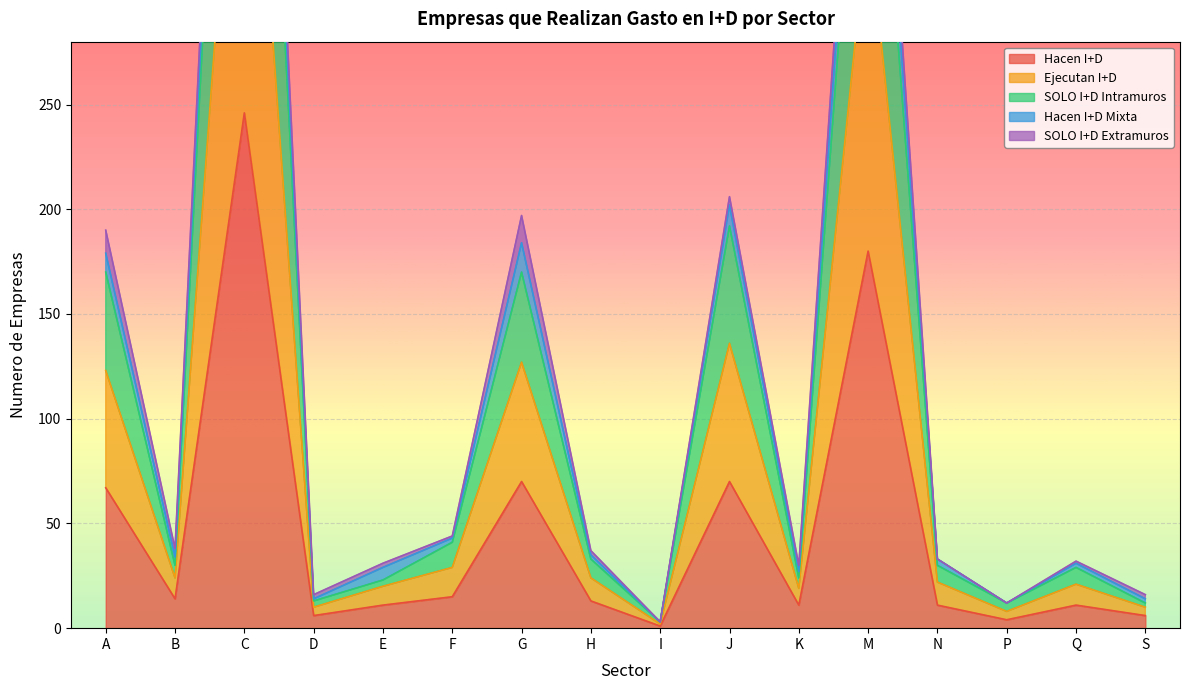

Which category has the highest value in the Hacen I+D series?

C